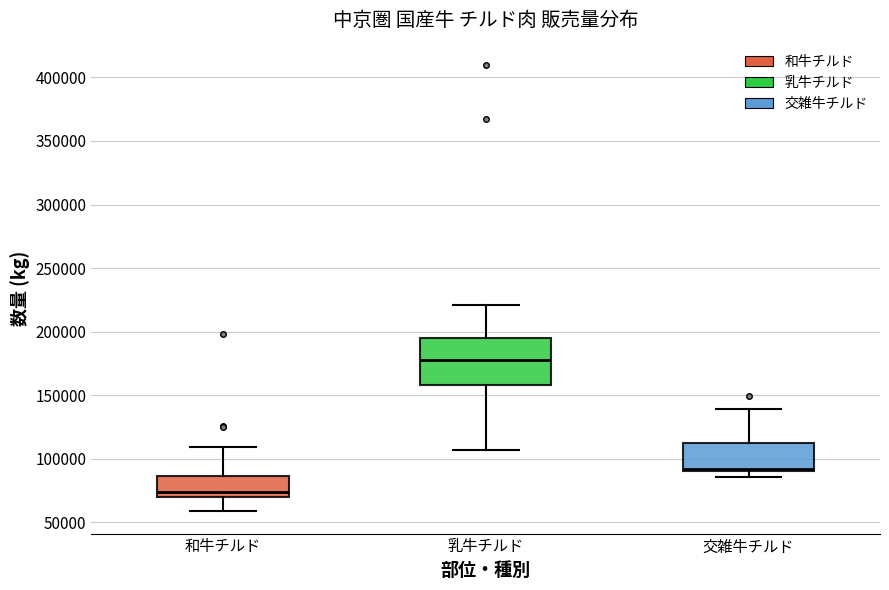

Reading left to right, transcribe this box plot: for each box, give where its median line is, the range the box spans, and where its two whiskers end, as read against the y-axis. The values are not printed on the chart, so give them approximately, as read against the axis.

和牛チルド: median 75000, box 70000 to 85000, whiskers 60000 to 110000
乳牛チルド: median 175000, box 160000 to 195000, whiskers 105000 to 220000
交雑牛チルド: median 90000 (just above the box's lower edge), box 90000 to 115000, whiskers 85000 to 140000